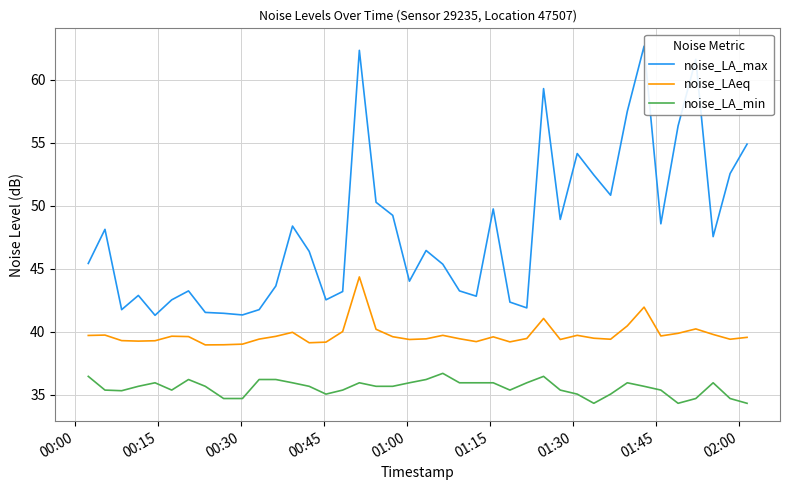

Rank the series by their average value, from lowest to highest.

noise_LA_min, noise_LAeq, noise_LA_max